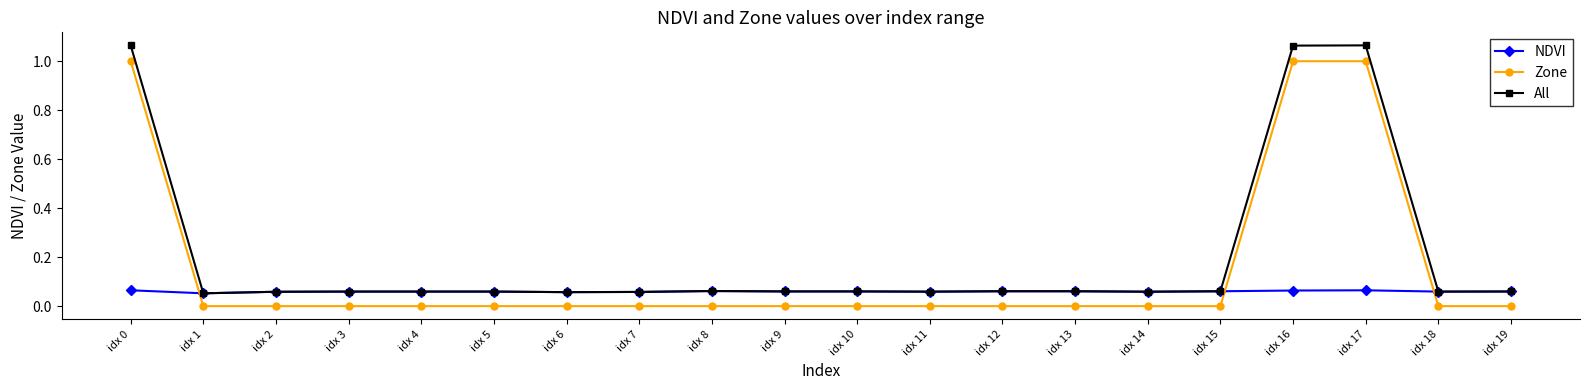

Is it true that Zone equals 1.0 at idx 16?

True